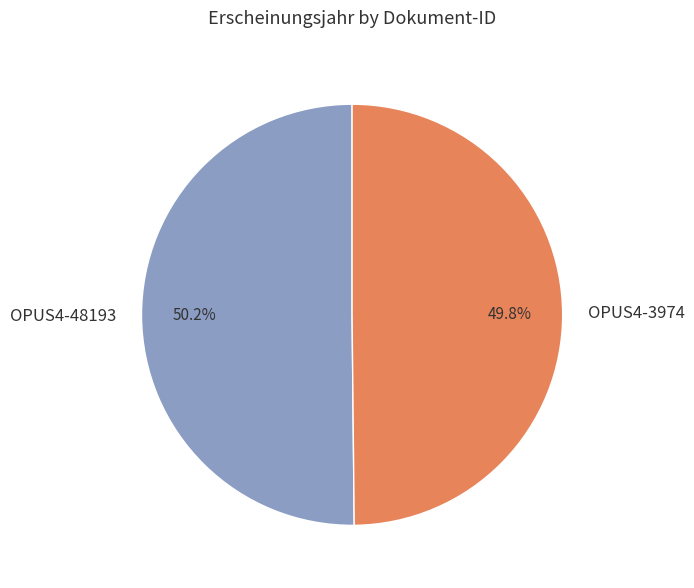

To the nearest percent, what is the combined percentage of OPUS4-48193 and OPUS4-3974?

100%